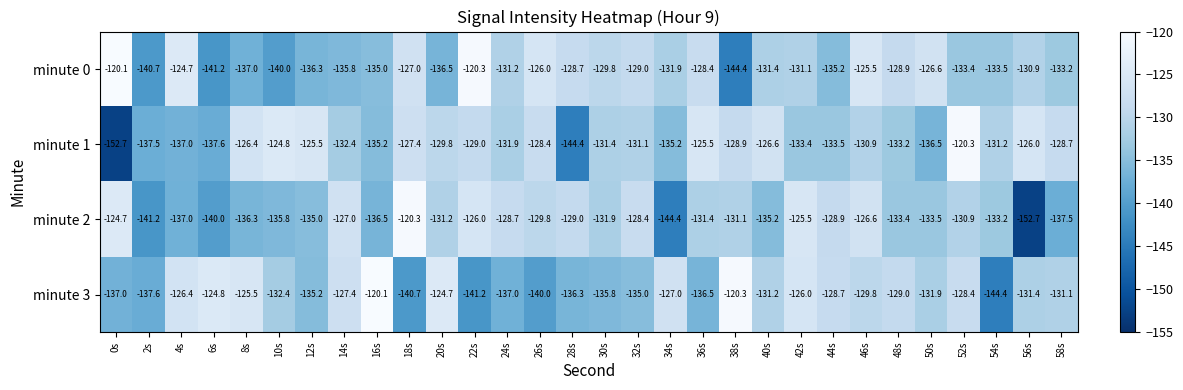

At which label is minute 0 closest to -132?

34s